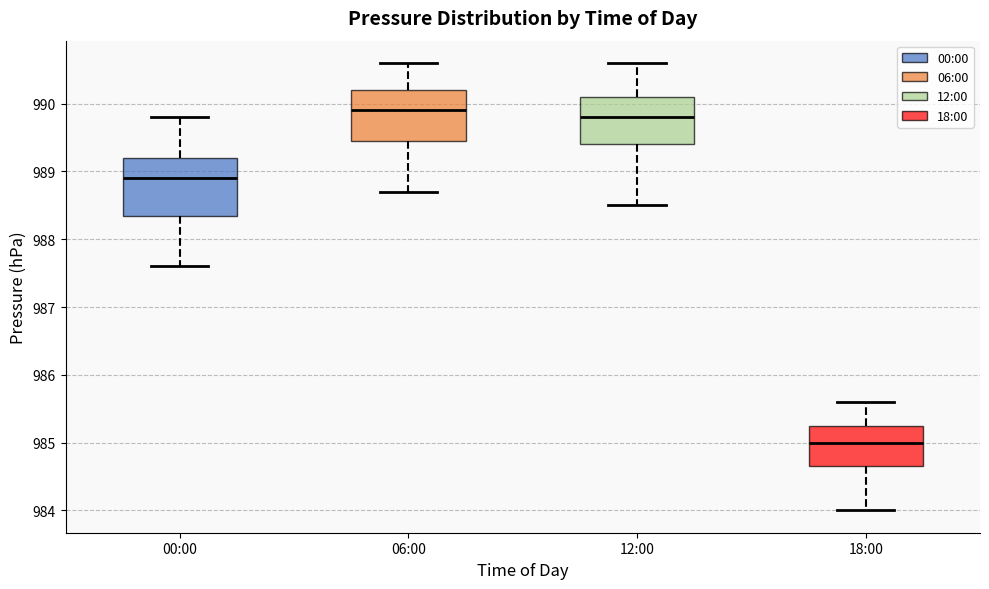

Reading left to right, read every box against the y-axis: the position of its median line, the range the box covers, and the ends of its whiskers. The values are not printed on the chart, so give them approximately, as read against the axis.

00:00: median 988.9, box 988.4 to 989.2, whiskers 987.6 to 989.8
06:00: median 989.9, box 989.5 to 990.2, whiskers 988.7 to 990.6
12:00: median 989.8, box 989.4 to 990.1, whiskers 988.5 to 990.6
18:00: median 985.0, box 984.7 to 985.3, whiskers 984.0 to 985.6